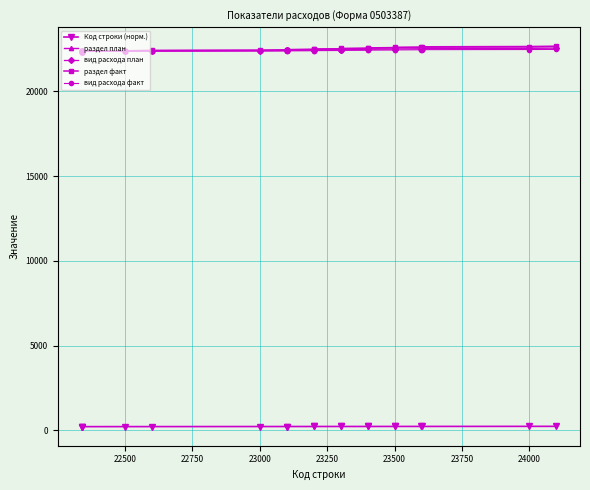

True or false: раздел факт and Код строки (норм.) intersect in this chart.

False